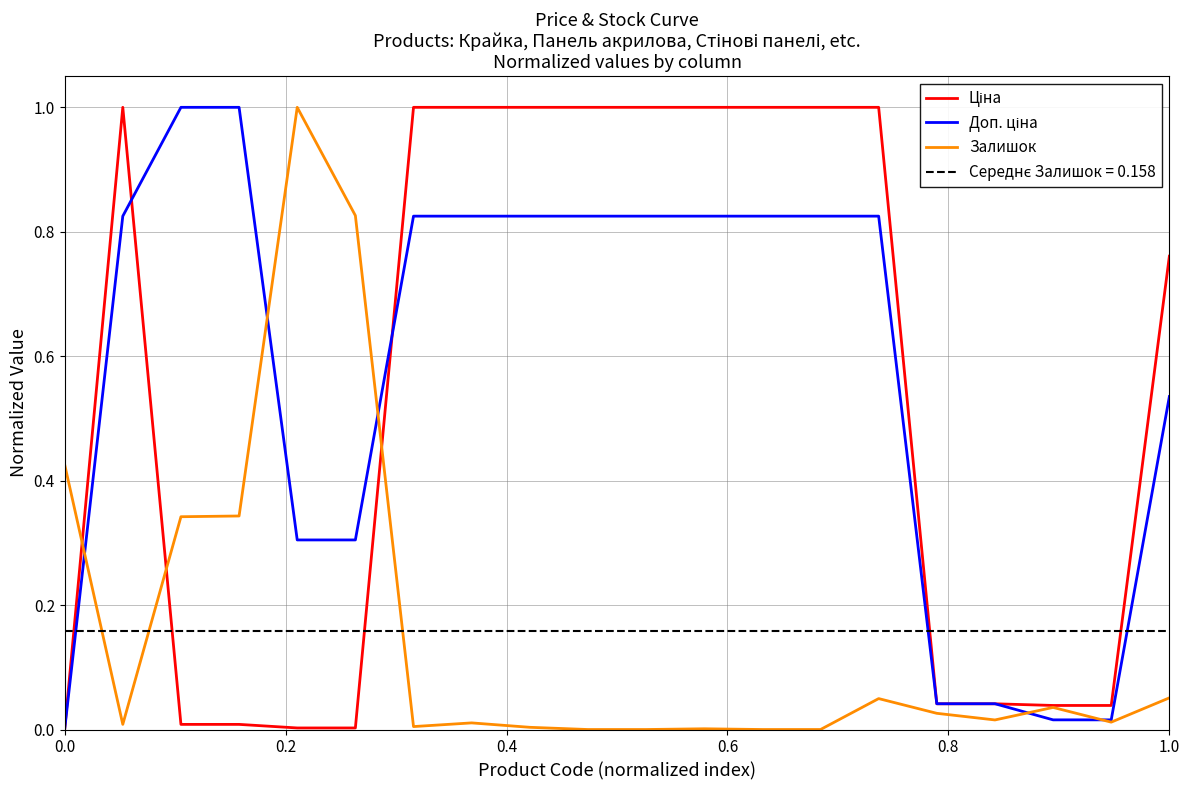

Is the value of Залишок at 7 greater than the value of Ціна at 15?

No